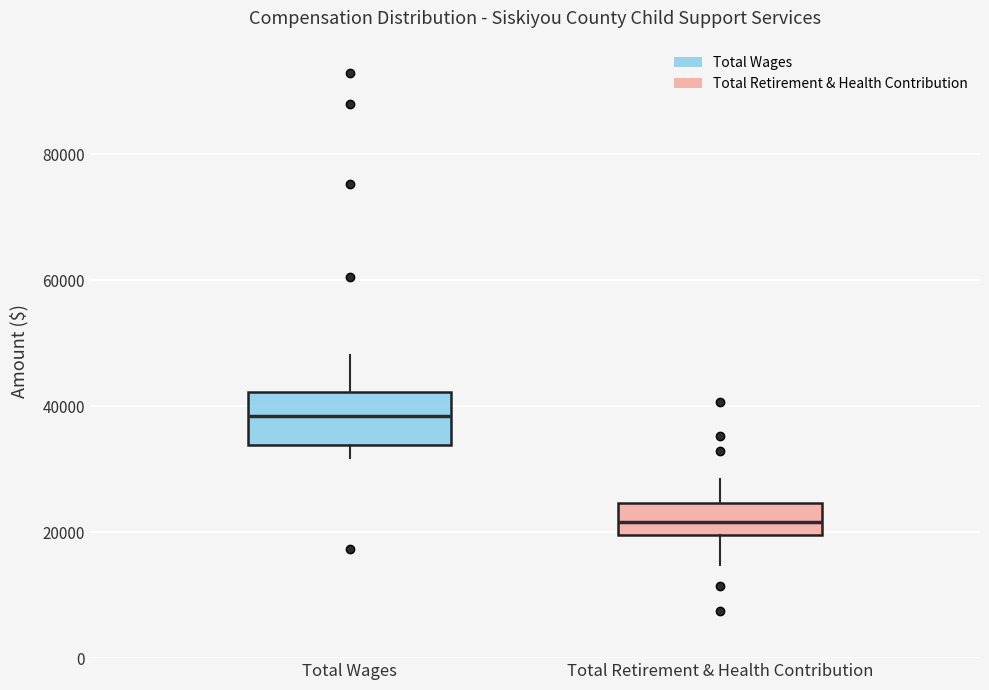

Reading left to right, transcribe this box plot: for each box, give where its median line is, the range the box spans, and where its two whiskers end, as read against the y-axis. The values are not printed on the chart, so give them approximately, as read against the axis.

Total Wages: median 38000, box 34000 to 42000, whiskers 32000 to 48000
Total Retirement & Health Contribution: median 22000, box 20000 to 24000, whiskers 14000 to 28000